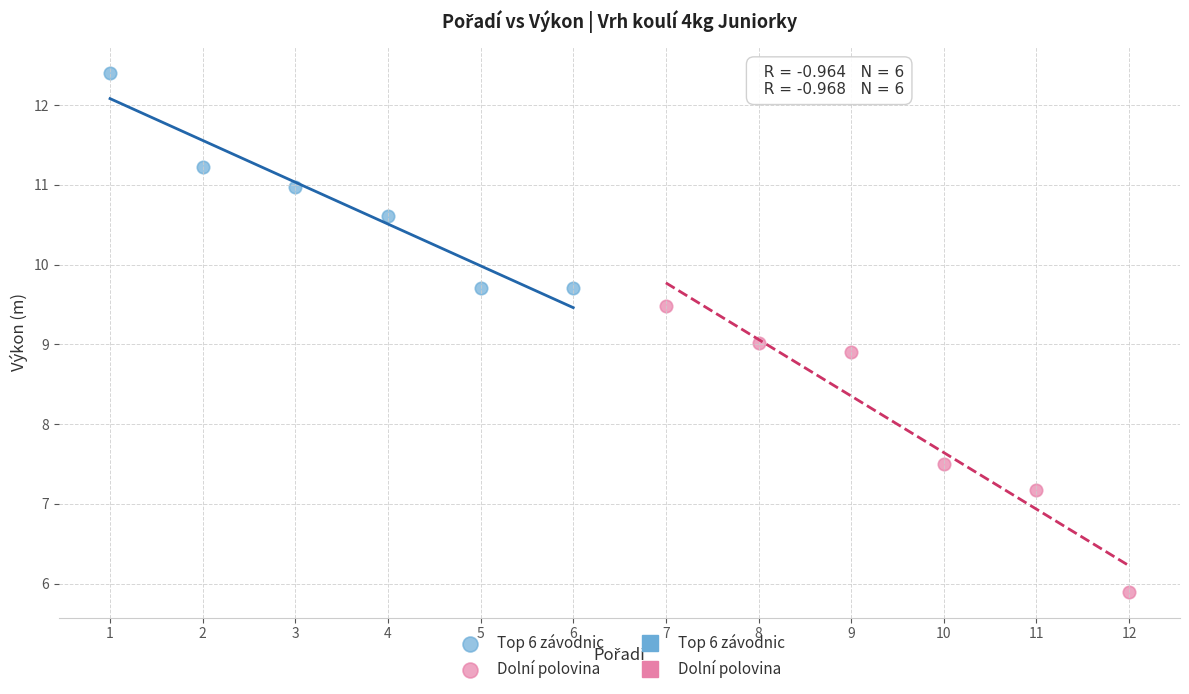

Which series contains the lowest Y value?

Dolní polovina